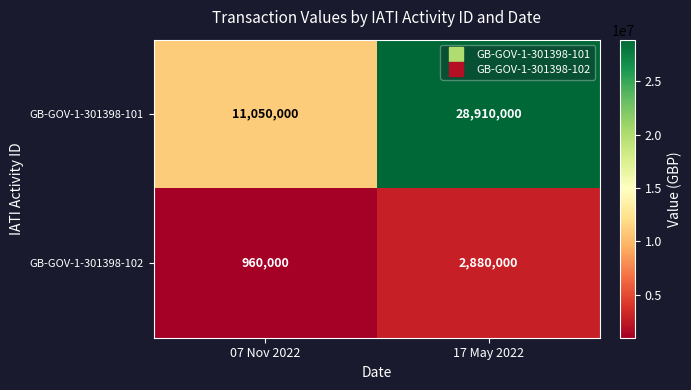

Count the number of data series in this chart.

2